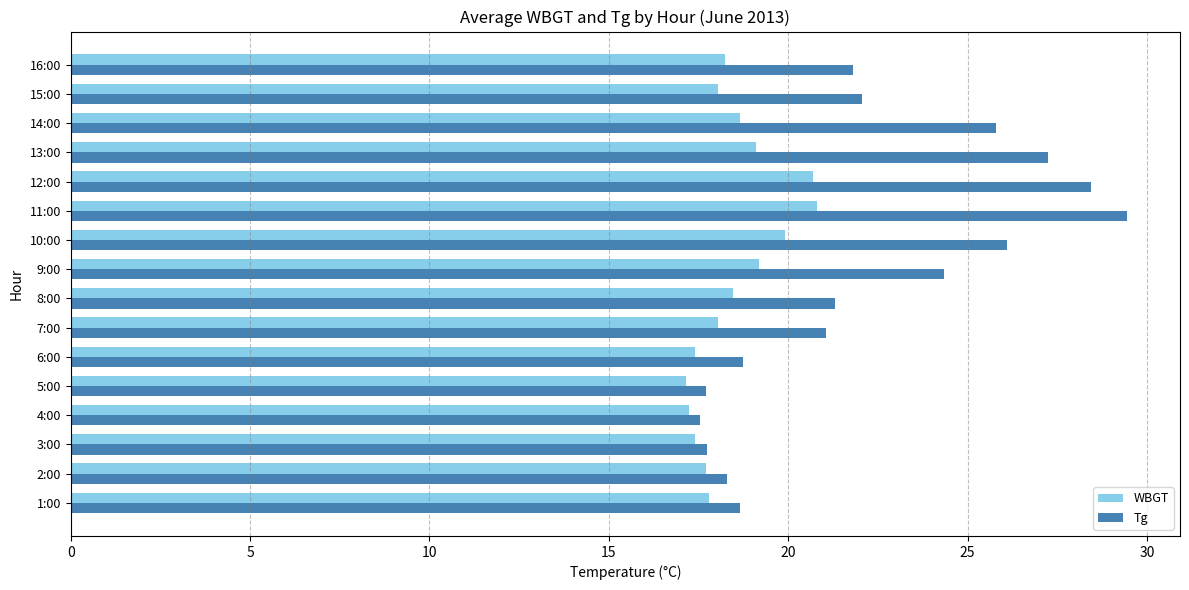

Which series has the widest spread of values?

Tg